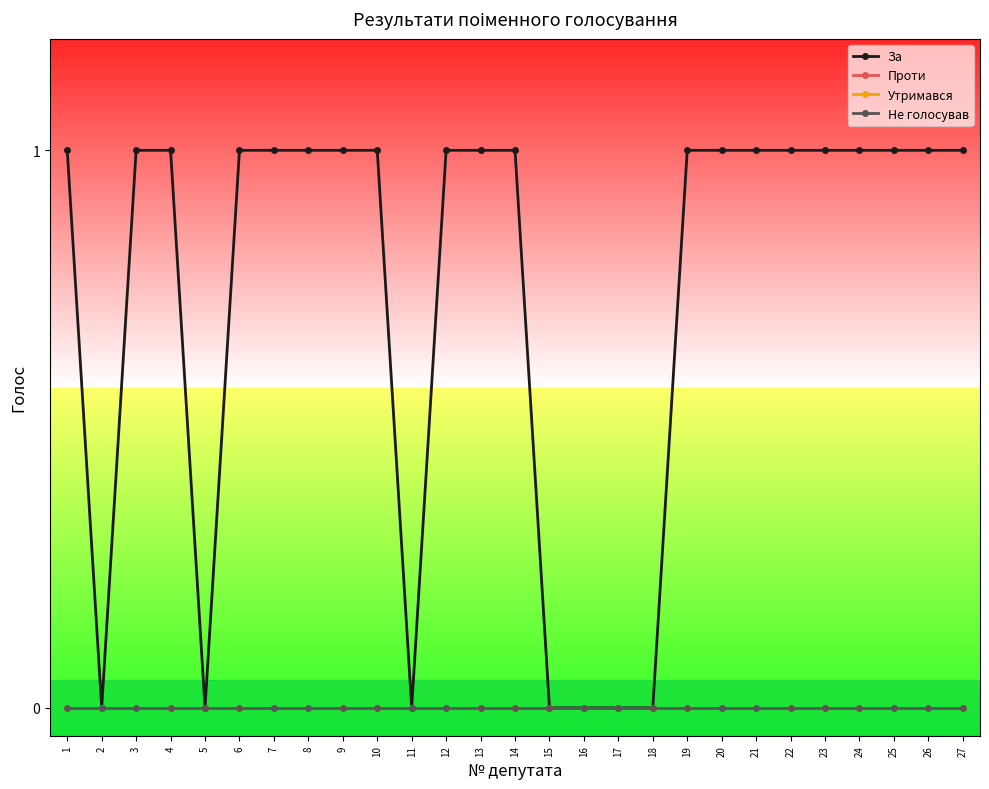

List the series in order of their peak value, highest first.

За, Проти, Утримався, Не голосував